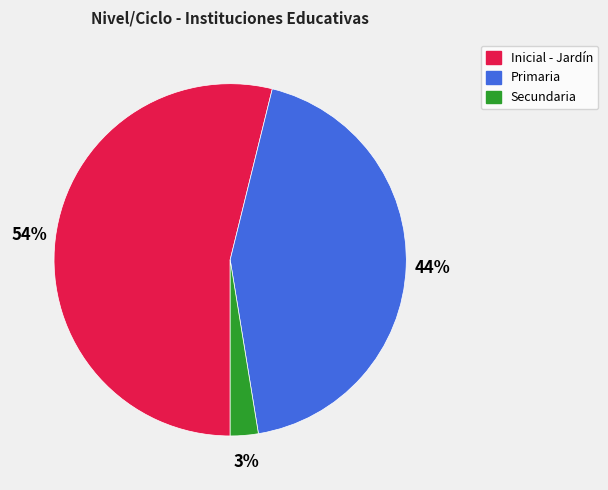

Between Secundaria and Inicial - Jardín, which is larger?

Inicial - Jardín